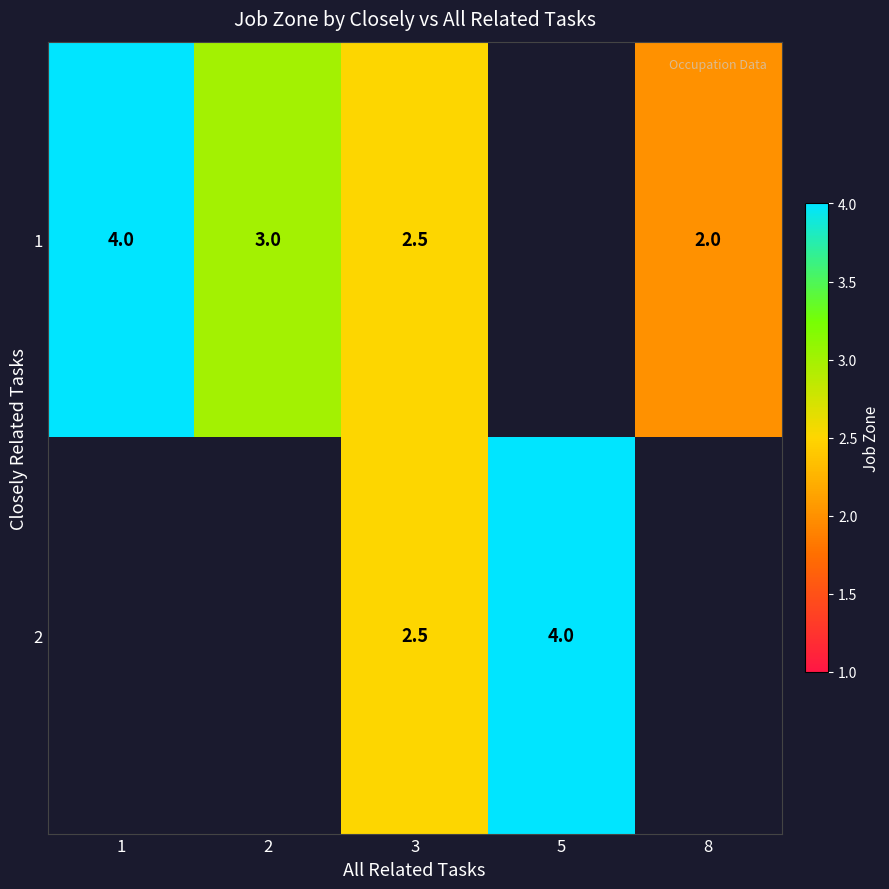

How many series are shown in this chart?

2